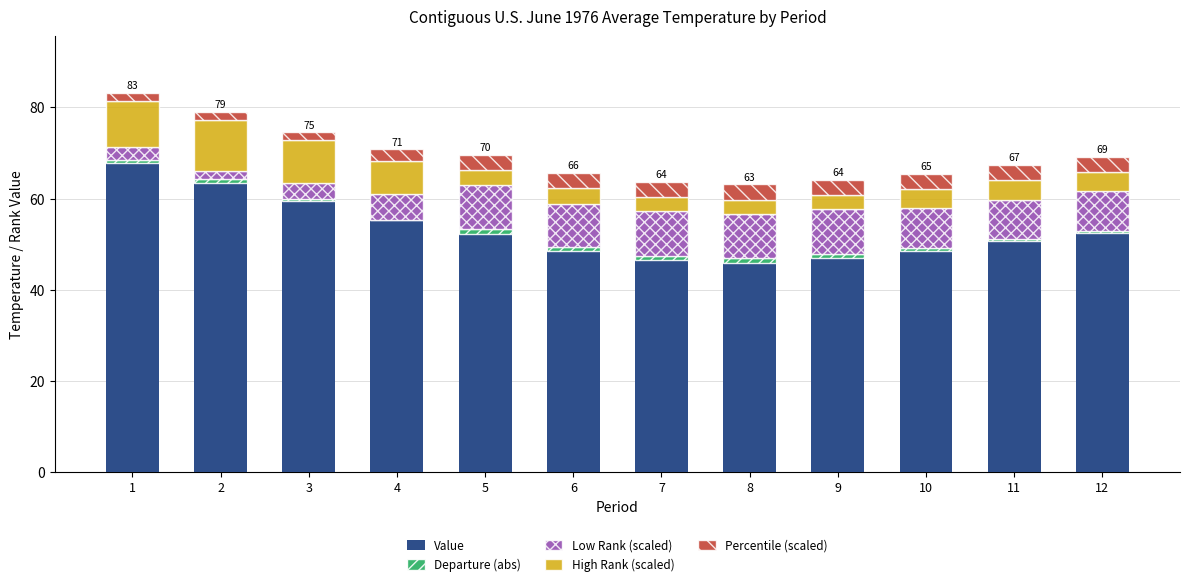

The Value series shows 52.5 at 12. True or false?

True